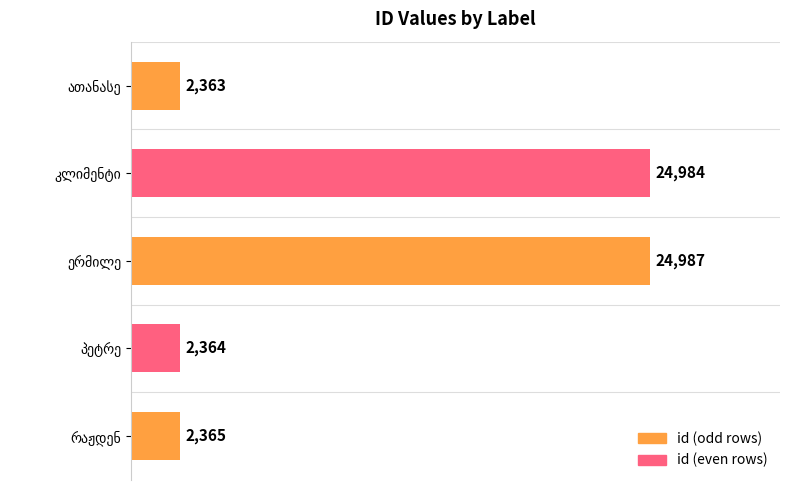

What is the value of the 4th bar from the top?

2364